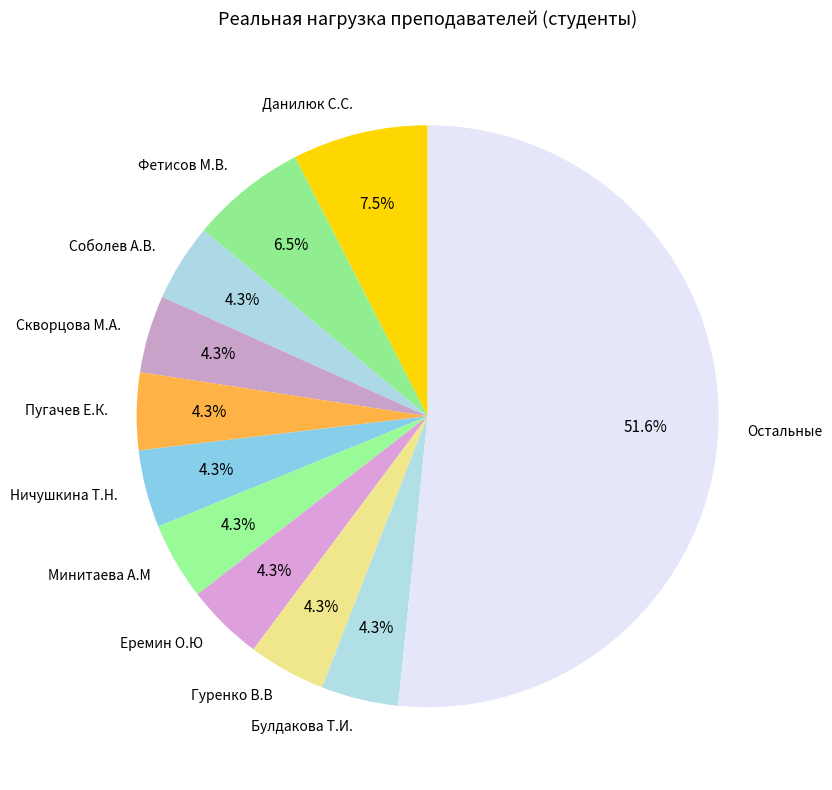

Is there any slice that represents more than half of the pie?

Yes